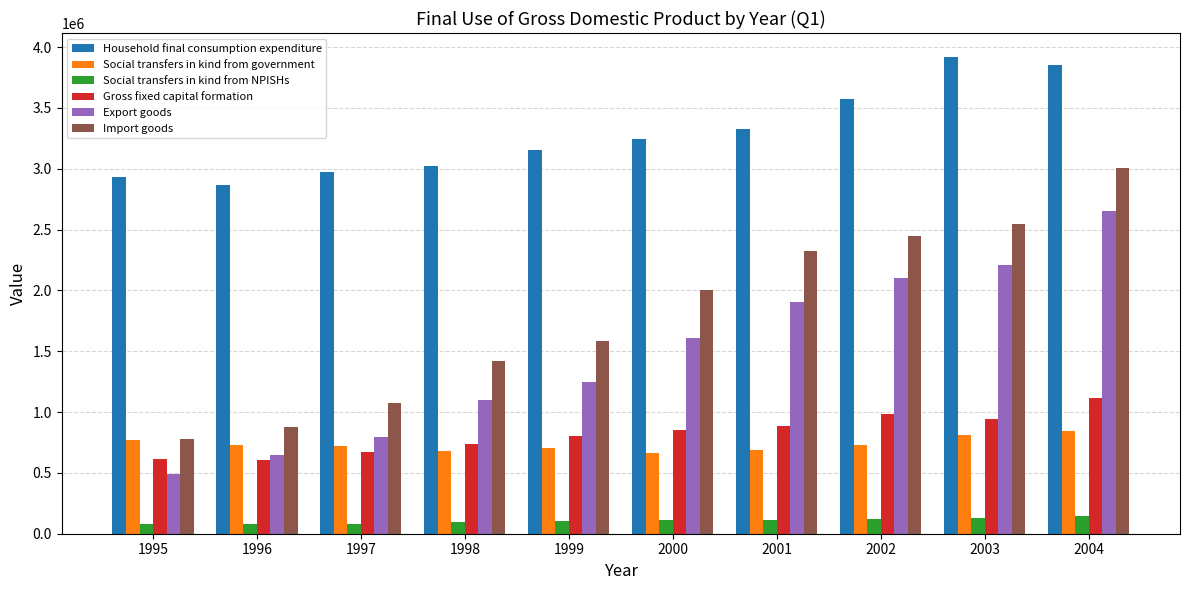

Between 1995 and 1997, which series saw the biggest shift?

Export goods